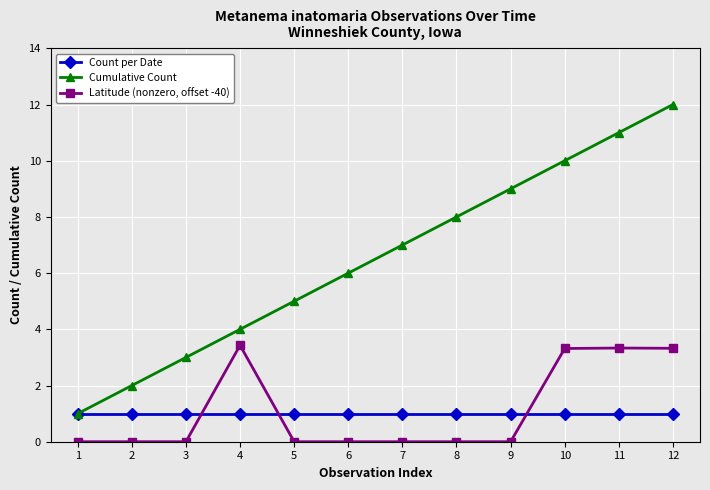

What is the total value across all series at 5?

6.0